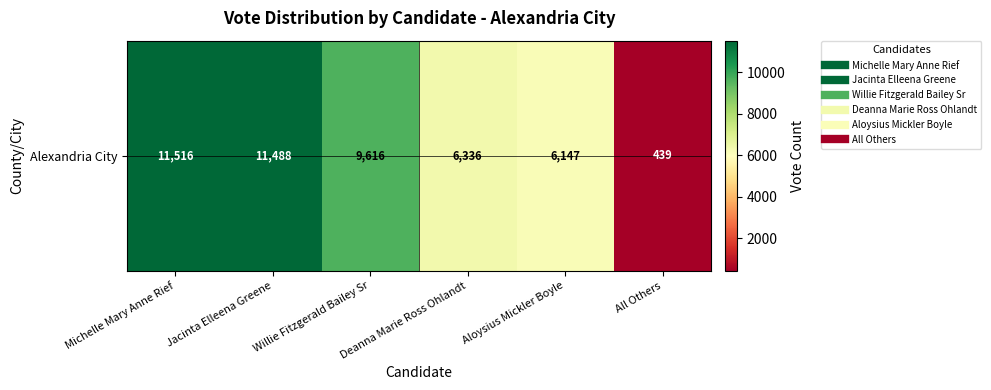

What is the smallest value displayed?

439